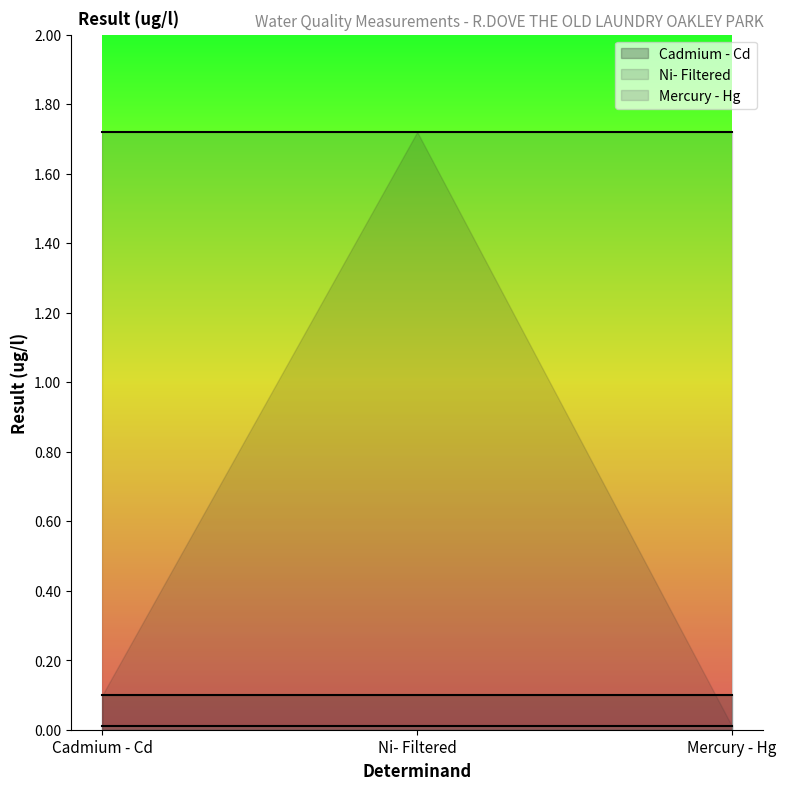

What is the highest value of the Ni- Filtered series?

1.7